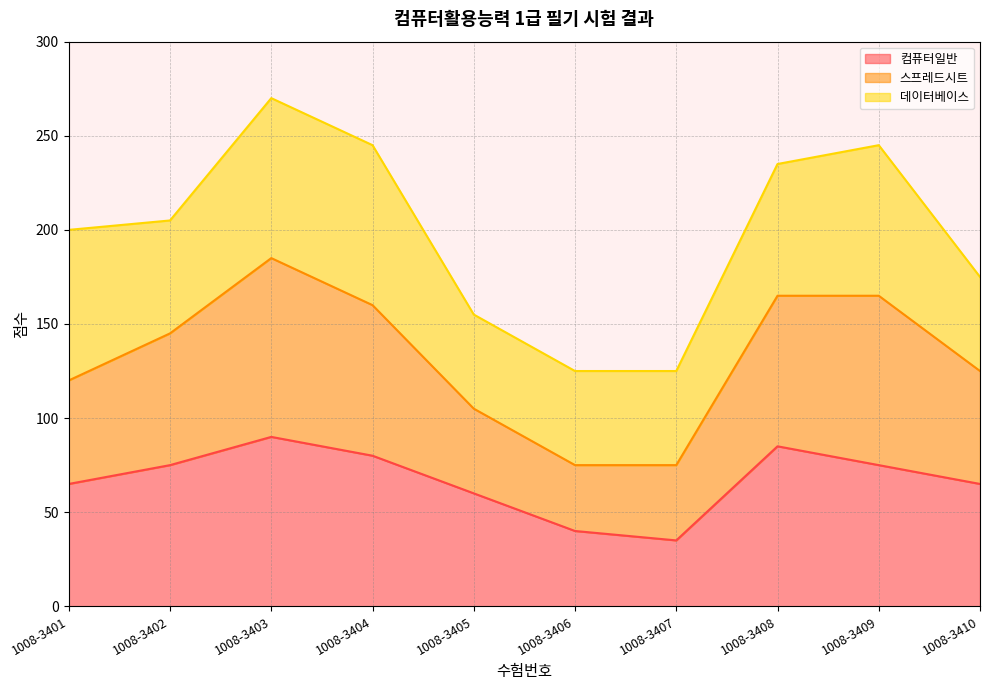

Is it true that 컴퓨터일반 equals 60 at 1008-3405?

True